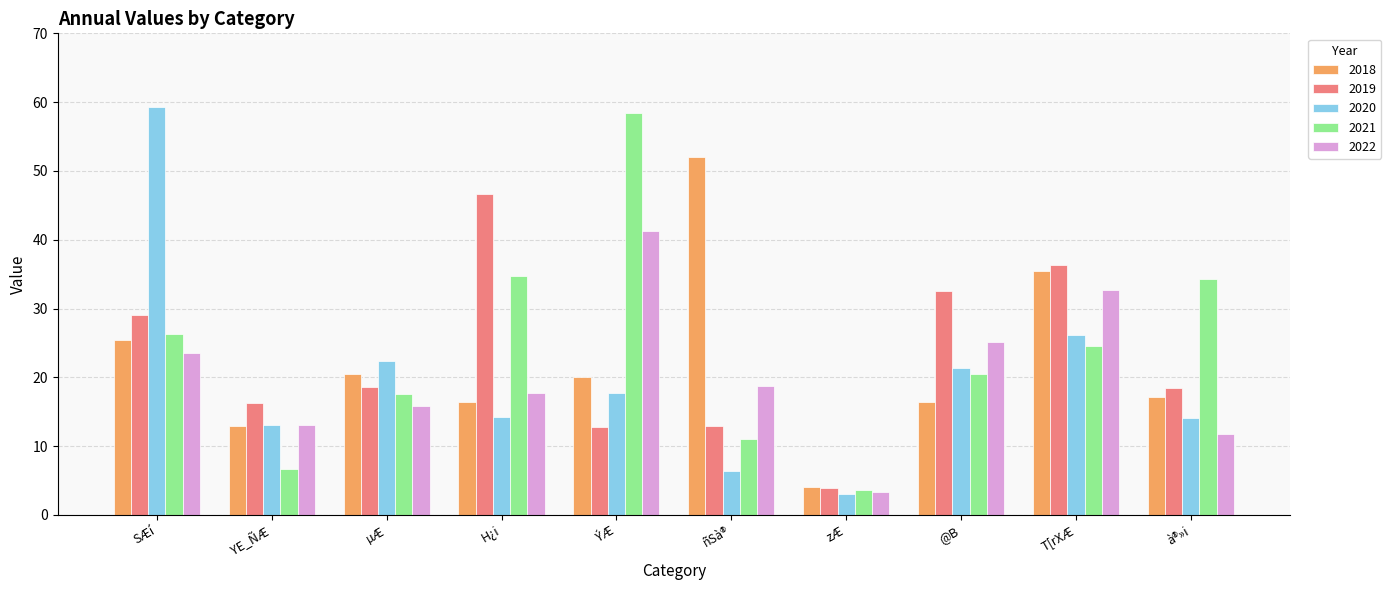

What is the spread (max minus min) of values at YE_ÑÆ?

9.6